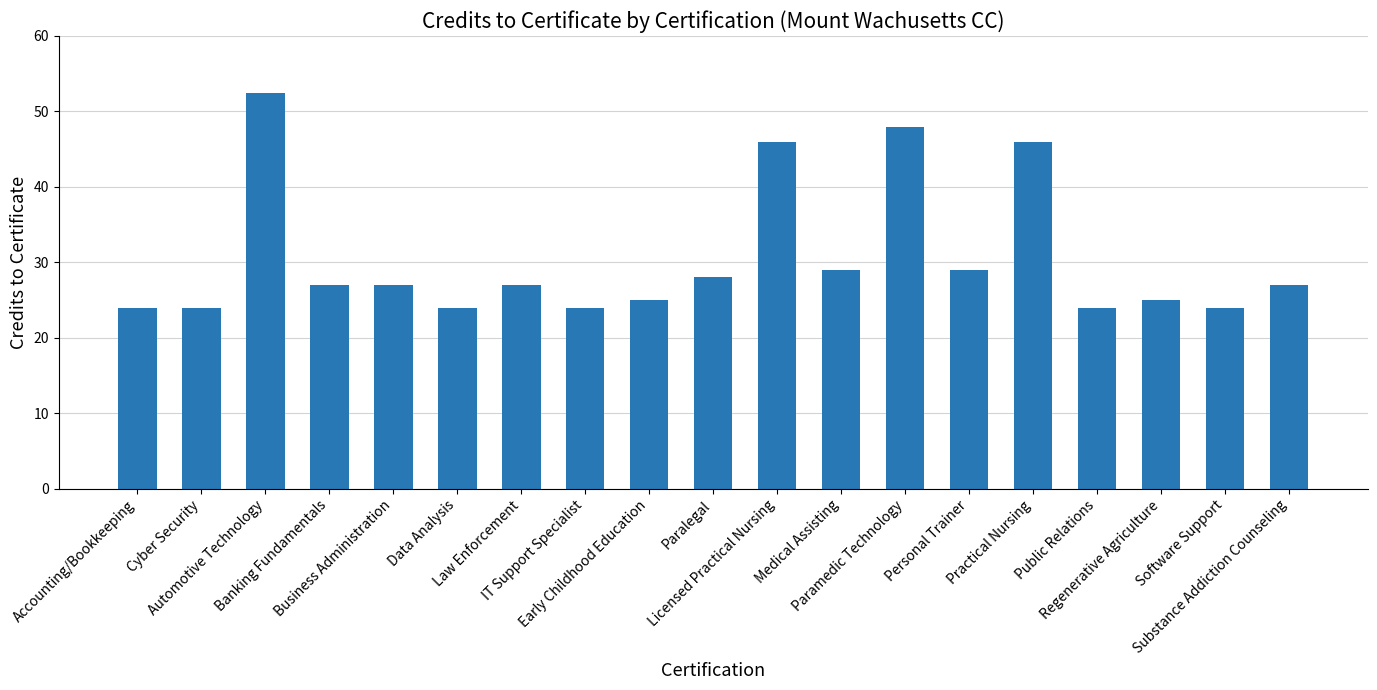

Reading right to left, transcribe all the data shown in this chart.

Substance Addiction Counseling=27.0	Software Support=24.0	Regenerative Agriculture=25.0	Public Relations=24.0	Practical Nursing=46.0	Personal Trainer=29.0	Paramedic Technology=48.0	Medical Assisting=29.0	Licensed Practical Nursing=46.0	Paralegal=28.0	Early Childhood Education=25.0	IT Support Specialist=24.0	Law Enforcement=27.0	Data Analysis=24.0	Business Administration=27.0	Banking Fundamentals=27.0	Automotive Technology=52.5	Cyber Security=24.0	Accounting/Bookkeeping=24.0